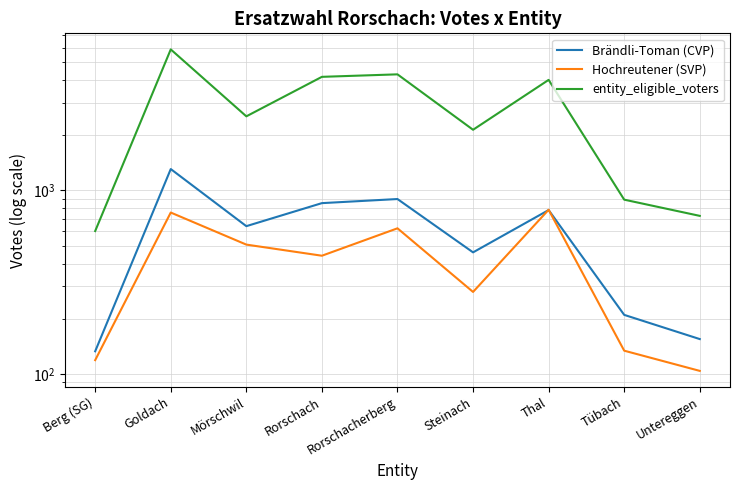

What are all the series names shown in the legend?

Brändli-Toman (CVP), Hochreutener (SVP), entity_eligible_voters